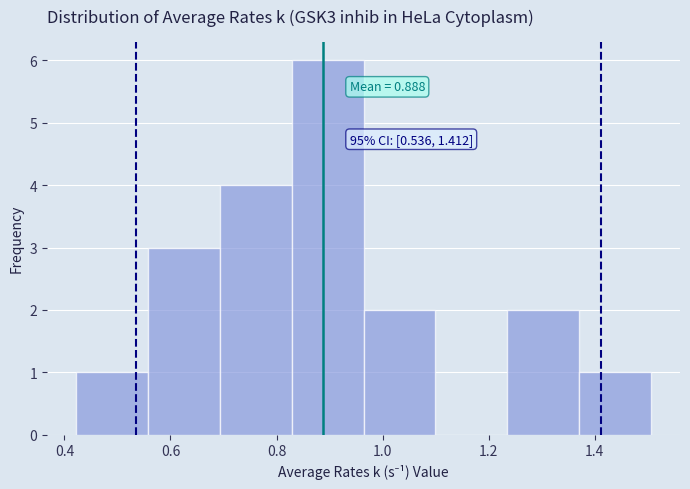

Which range on the x-axis has the tallest bar?

0.82 to 0.96